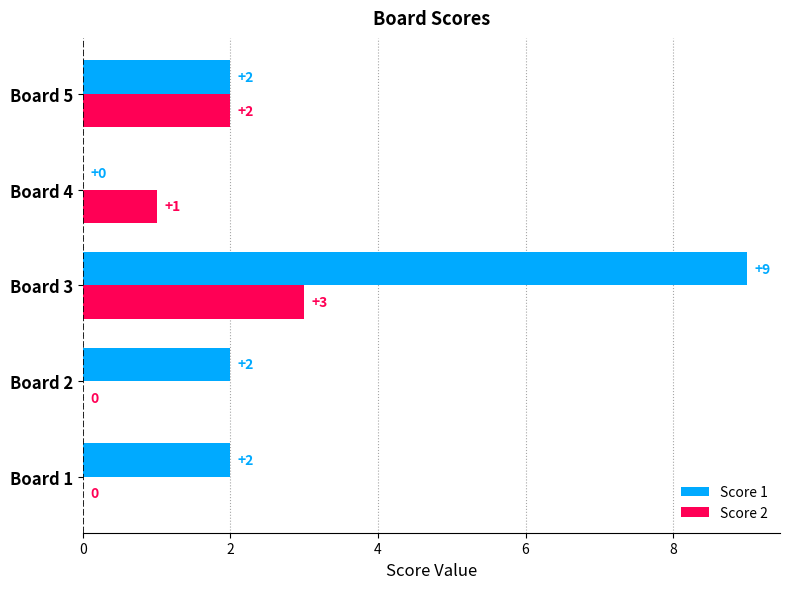

Which series has the largest total across all categories?

Score 1